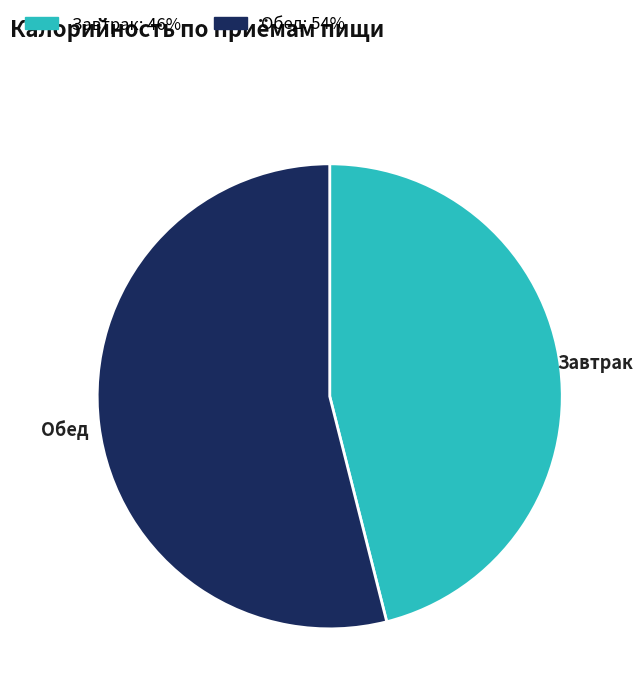

Which has a higher value, Завтрак or Обед?

Обед